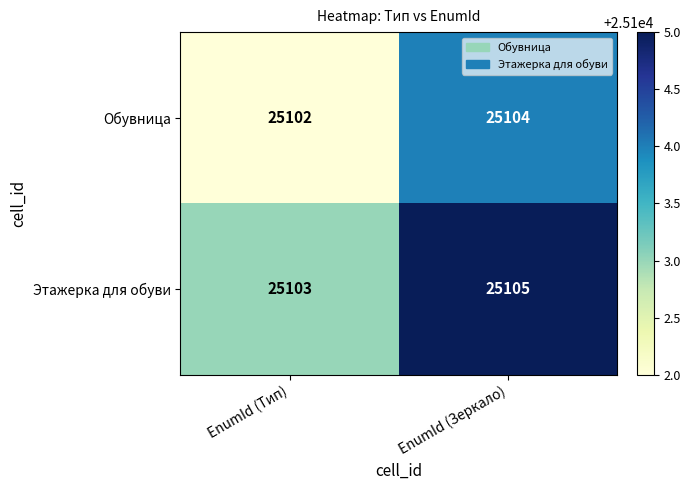

List the series in order of their peak value, lowest first.

Обувница, Этажерка для обуви